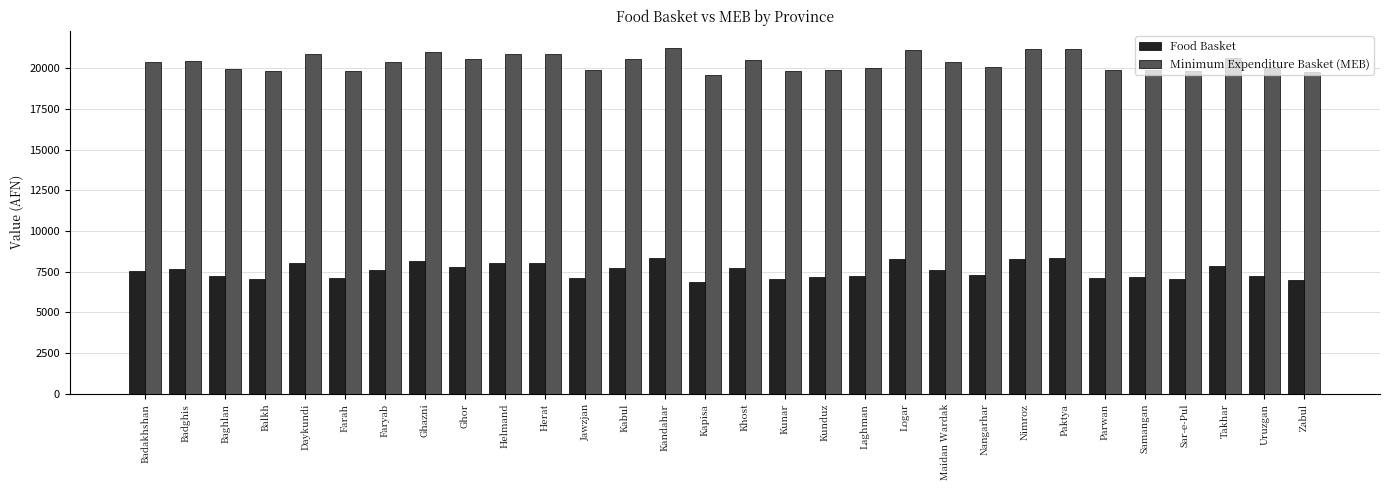

What is the highest value of the Minimum Expenditure Basket (MEB) series?

21243.6